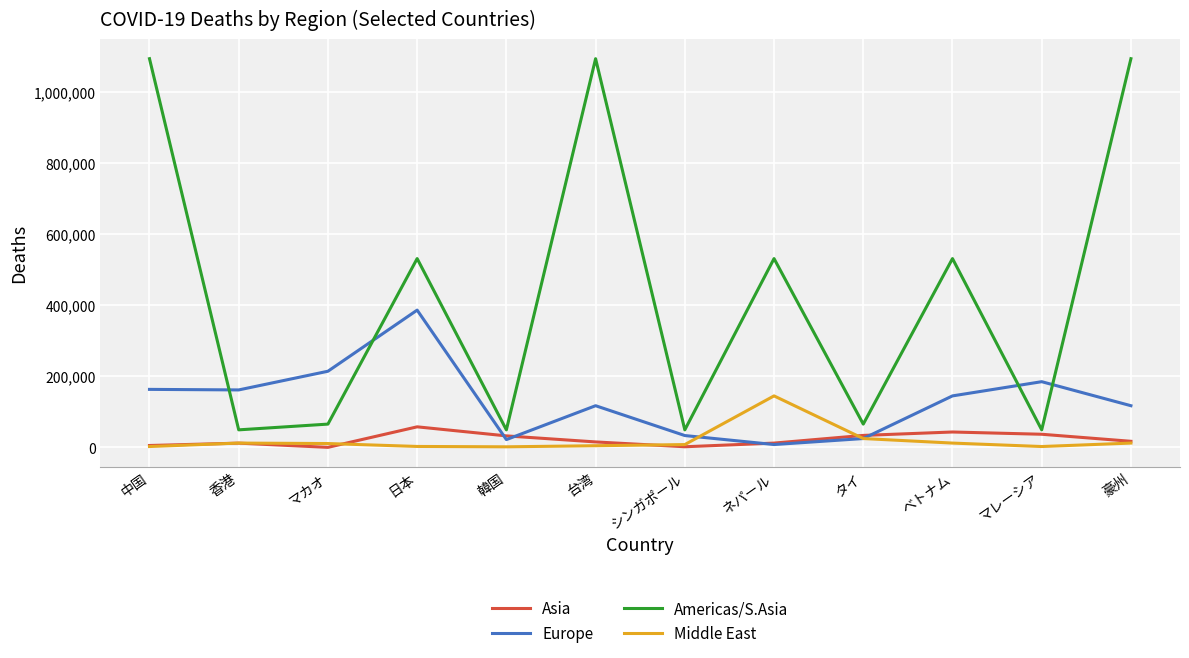

What is the spread (max minus min) of values at 豪州?

1080627